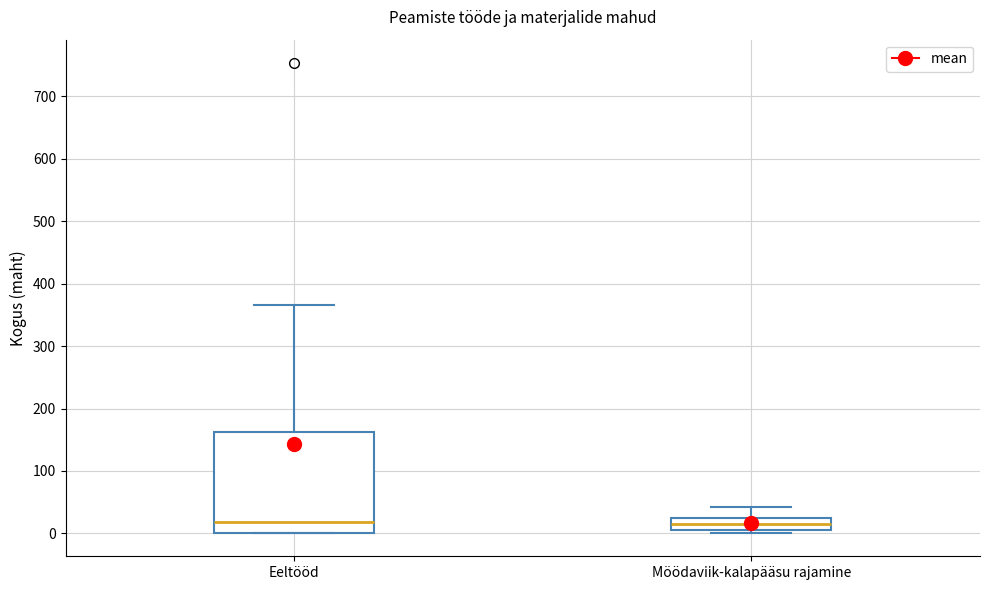

Where is the upper edge of the box for Eeltööd on the y-axis? The values are not printed on the chart, so give them approximately, as read against the axis.

160